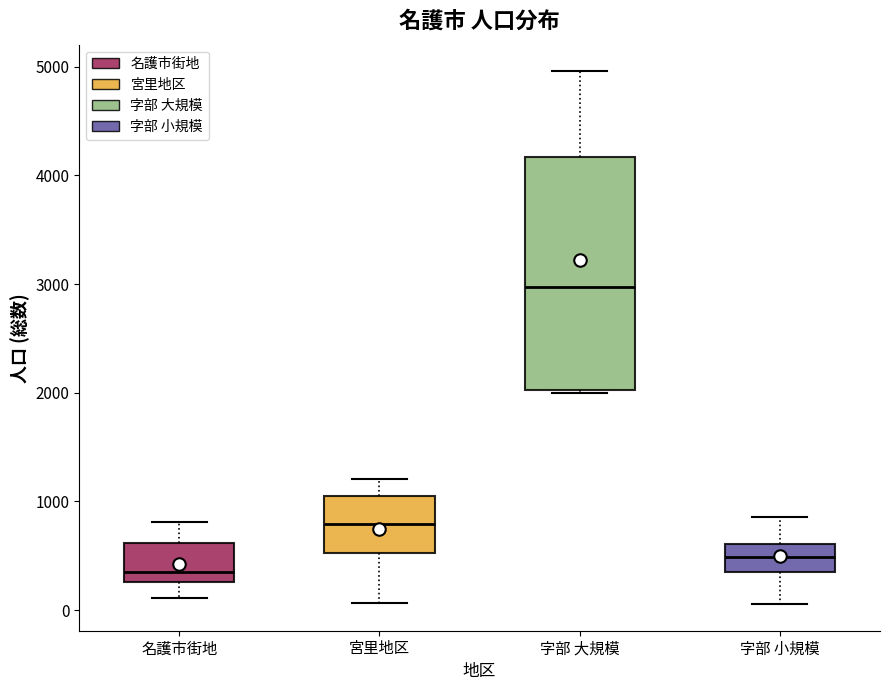

Reading left to right, transcribe this box plot: for each box, give where its median line is, the range the box spans, and where its two whiskers end, as read against the y-axis. The values are not printed on the chart, so give them approximately, as read against the axis.

名護市街地: median 400, box 300 to 600, whiskers 100 to 800
宮里地区: median 800, box 500 to 1000, whiskers 100 to 1200
字部 大規模: median 3000, box 2000 to 4200, whiskers 2000 to 5000
字部 小規模: median 500, box 400 to 600, whiskers 100 to 900